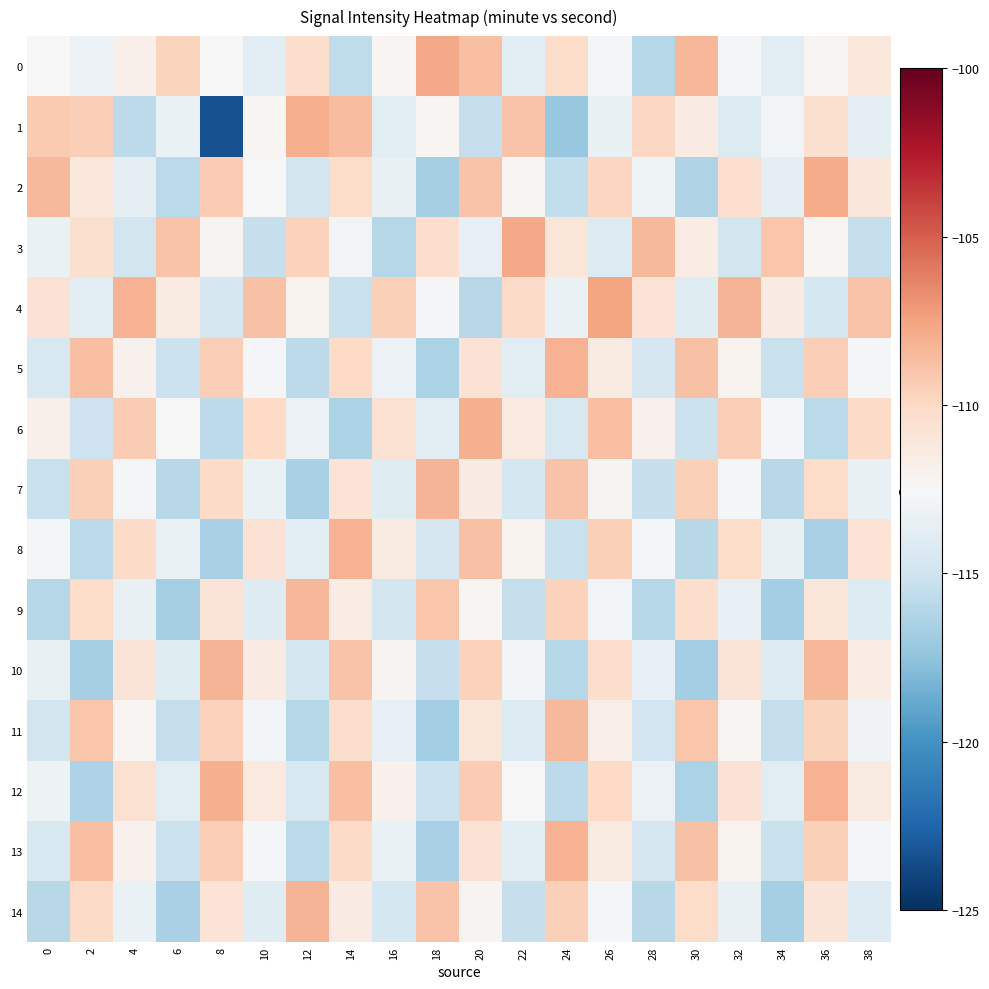

Reading right to left, list all the values displayed in this chart.

0: 38=-111.2	36=-112.3	34=-113.8	32=-112.6	30=-108.4	28=-116.1	26=-112.6	24=-110.2	22=-113.8	20=-108.8	18=-107.8	16=-112.3	14=-115.7	12=-110.3	10=-113.9	8=-112.5	6=-109.7	4=-111.8	2=-113.2	0=-112.5
1: 38=-113.8	36=-110.5	34=-112.9	32=-114.2	30=-111.5	28=-109.9	26=-113.4	24=-117.2	22=-108.9	20=-115.3	18=-112.3	16=-113.9	14=-108.6	12=-107.9	10=-112.3	8=-123.4	6=-113.4	4=-115.8	2=-109.5	0=-109.2
2: 38=-111.1	36=-107.9	34=-113.7	32=-110.4	30=-116.2	28=-113.0	26=-109.8	24=-115.6	22=-112.3	20=-108.9	18=-116.7	16=-113.5	14=-110.2	12=-114.8	10=-112.6	8=-109.3	6=-115.9	4=-113.7	2=-111.2	0=-108.5
3: 38=-115.5	36=-112.3	34=-109.1	32=-114.8	30=-111.6	28=-108.4	26=-114.2	24=-111.0	22=-107.7	20=-113.5	18=-110.3	16=-116.1	14=-112.9	12=-109.6	10=-115.4	8=-112.2	6=-109.0	4=-114.8	2=-110.5	0=-113.3
4: 38=-108.9	36=-114.7	34=-111.5	32=-108.2	30=-114.0	28=-110.8	26=-107.6	24=-113.4	22=-110.1	20=-115.9	18=-112.7	16=-109.5	14=-115.3	12=-112.0	10=-108.8	8=-114.6	6=-111.4	4=-108.2	2=-113.9	0=-110.7
5: 38=-112.7	36=-109.5	34=-115.2	32=-112.0	30=-108.8	28=-114.6	26=-111.4	24=-108.1	22=-113.9	20=-110.7	18=-116.5	16=-113.3	14=-110.0	12=-115.8	10=-112.6	8=-109.4	6=-115.2	4=-111.9	2=-108.7	0=-114.5
6: 38=-110.1	36=-115.8	34=-112.6	32=-109.4	30=-115.2	28=-112.0	26=-108.7	24=-114.5	22=-111.3	20=-108.1	18=-113.9	16=-110.6	14=-116.4	12=-113.2	10=-110.0	8=-115.8	6=-112.5	4=-109.3	2=-115.1	0=-111.9
7: 38=-113.4	36=-110.2	34=-116.0	32=-112.8	30=-109.6	28=-115.3	26=-112.1	24=-108.9	22=-114.7	20=-111.5	18=-108.2	16=-114.0	14=-110.8	12=-116.6	10=-113.4	8=-110.1	6=-115.9	4=-112.7	2=-109.5	0=-115.3
8: 38=-110.8	36=-116.6	34=-113.4	32=-110.2	30=-115.9	28=-112.7	26=-109.5	24=-115.3	22=-112.1	20=-108.8	18=-114.6	16=-111.4	14=-108.2	12=-114.0	10=-110.7	8=-116.5	6=-113.3	4=-110.1	2=-115.9	0=-112.6
9: 38=-114.2	36=-111.0	34=-116.8	32=-113.5	30=-110.3	28=-116.1	26=-112.9	24=-109.7	22=-115.4	20=-112.2	18=-109.0	16=-114.8	14=-111.6	12=-108.3	10=-114.1	8=-110.9	6=-116.7	4=-113.5	2=-110.2	0=-116.0
10: 38=-111.6	36=-108.4	34=-114.1	32=-110.9	30=-116.7	28=-113.5	26=-110.3	24=-116.0	22=-112.8	20=-109.6	18=-115.4	16=-112.2	14=-108.9	12=-114.7	10=-111.5	8=-108.3	6=-114.1	4=-110.8	2=-116.6	0=-113.4
11: 38=-113.0	36=-109.7	34=-115.5	32=-112.3	30=-109.1	28=-114.9	26=-111.6	24=-108.4	22=-114.2	20=-111.0	18=-116.8	16=-113.5	14=-110.3	12=-116.1	10=-112.9	8=-109.7	6=-115.4	4=-112.2	2=-109.0	0=-114.8
12: 38=-111.3	36=-108.1	34=-113.9	32=-110.7	30=-116.5	28=-113.2	26=-110.0	24=-115.8	22=-112.6	20=-109.4	18=-115.1	16=-111.9	14=-108.7	12=-114.5	10=-111.3	8=-108.0	6=-113.8	4=-110.6	2=-116.4	0=-113.2
13: 38=-112.7	36=-109.5	34=-115.3	32=-112.1	30=-108.8	28=-114.6	26=-111.4	24=-108.2	22=-114.0	20=-110.7	18=-116.5	16=-113.3	14=-110.1	12=-115.9	10=-112.6	8=-109.4	6=-115.2	4=-112.0	2=-108.8	0=-114.5
14: 38=-114.1	36=-110.9	34=-116.7	32=-113.4	30=-110.2	28=-116.0	26=-112.8	24=-109.6	22=-115.3	20=-112.1	18=-108.9	16=-114.7	14=-111.5	12=-108.2	10=-114.0	8=-110.8	6=-116.6	4=-113.4	2=-110.1	0=-115.9